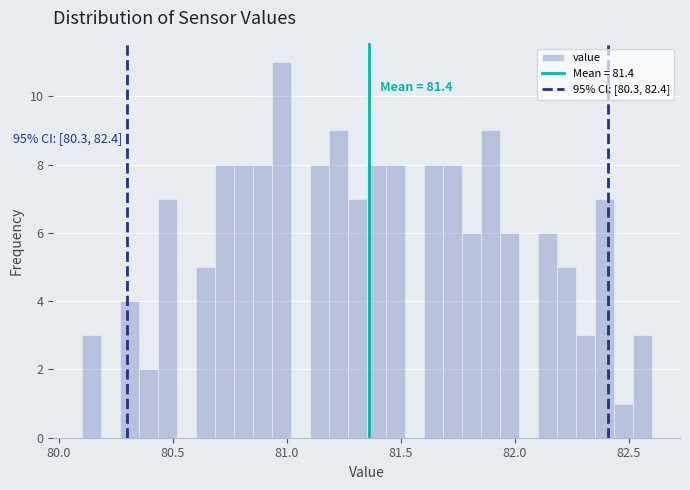

Read against the x-axis, roughly where is the centre of the tallest bar?

81.00